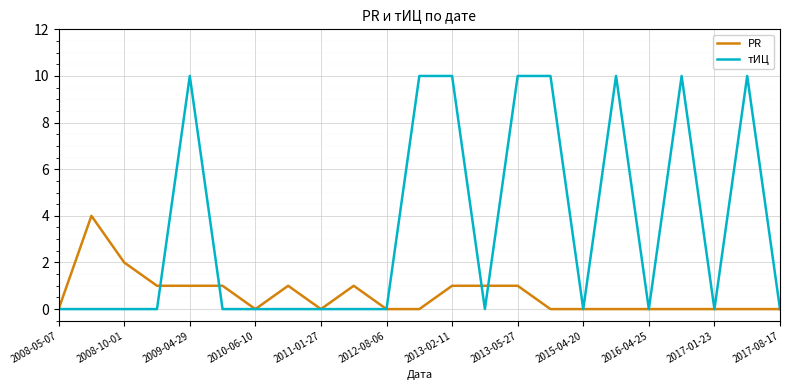

What is the maximum value for PR?

4